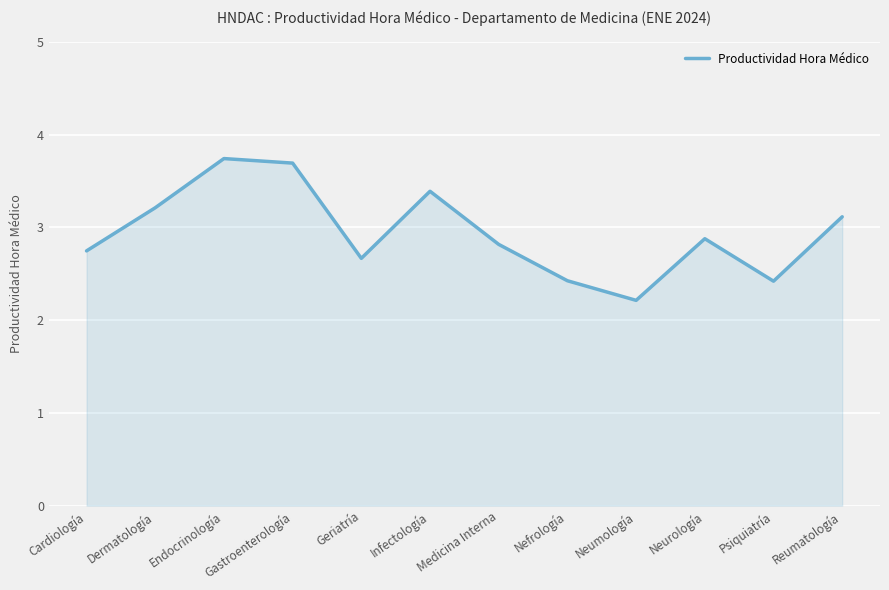

Which has a higher value, Infectología or Reumatología?

Infectología